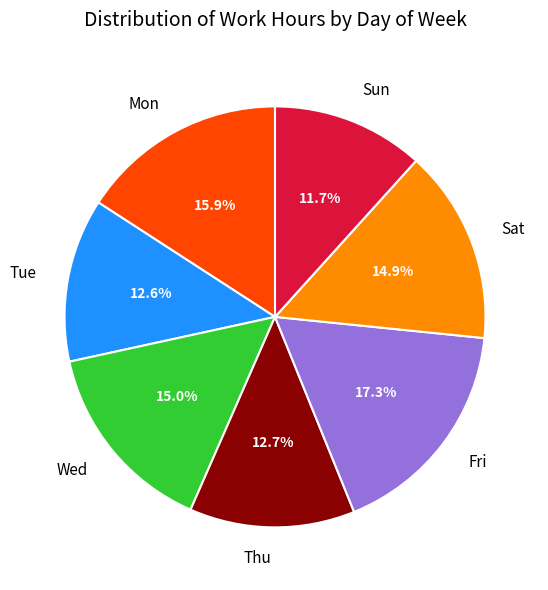

What percentage do Sun and Sat together represent?

26.6%